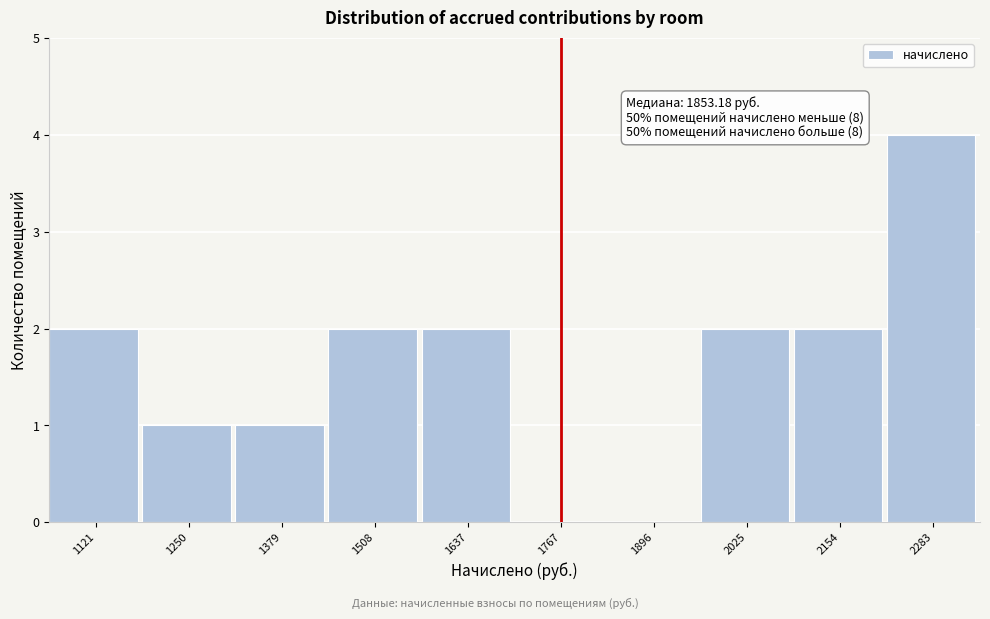

Reading left to right, what are all the values shown in this chart?

1121=2	1250=1	1379=1	1508=2	1637=2	1767=0	1896=0	2025=2	2154=2	2283=4